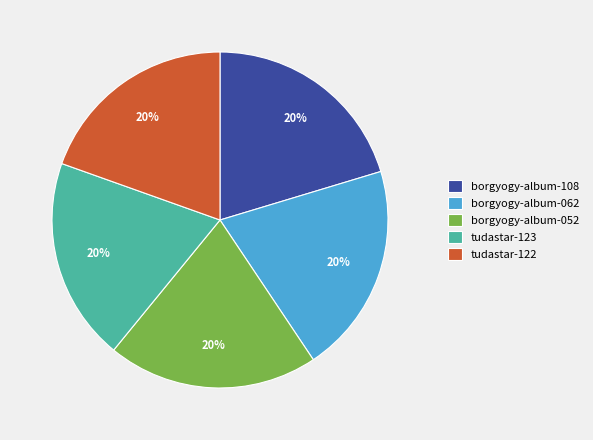

What percentage is the borgyogy-album-062 slice, to the nearest percent?

20%